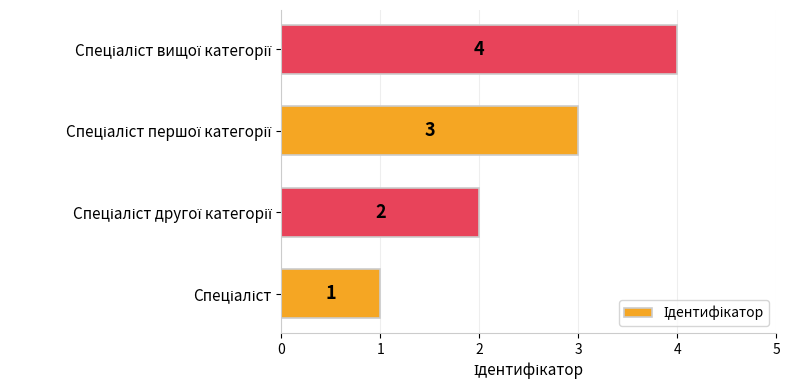

How many values are between 2 and 4?

3